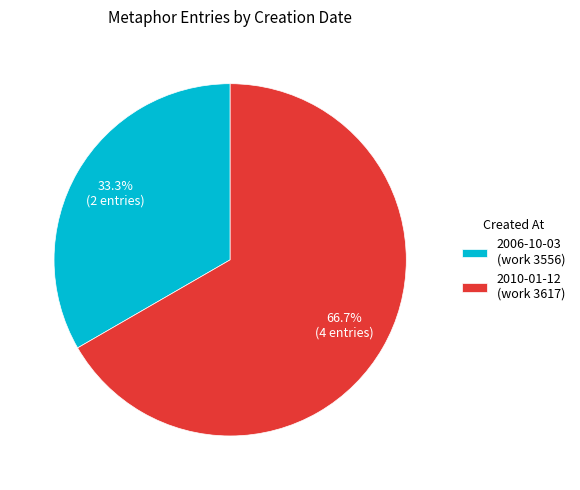

Is there any slice that represents more than half of the pie?

Yes